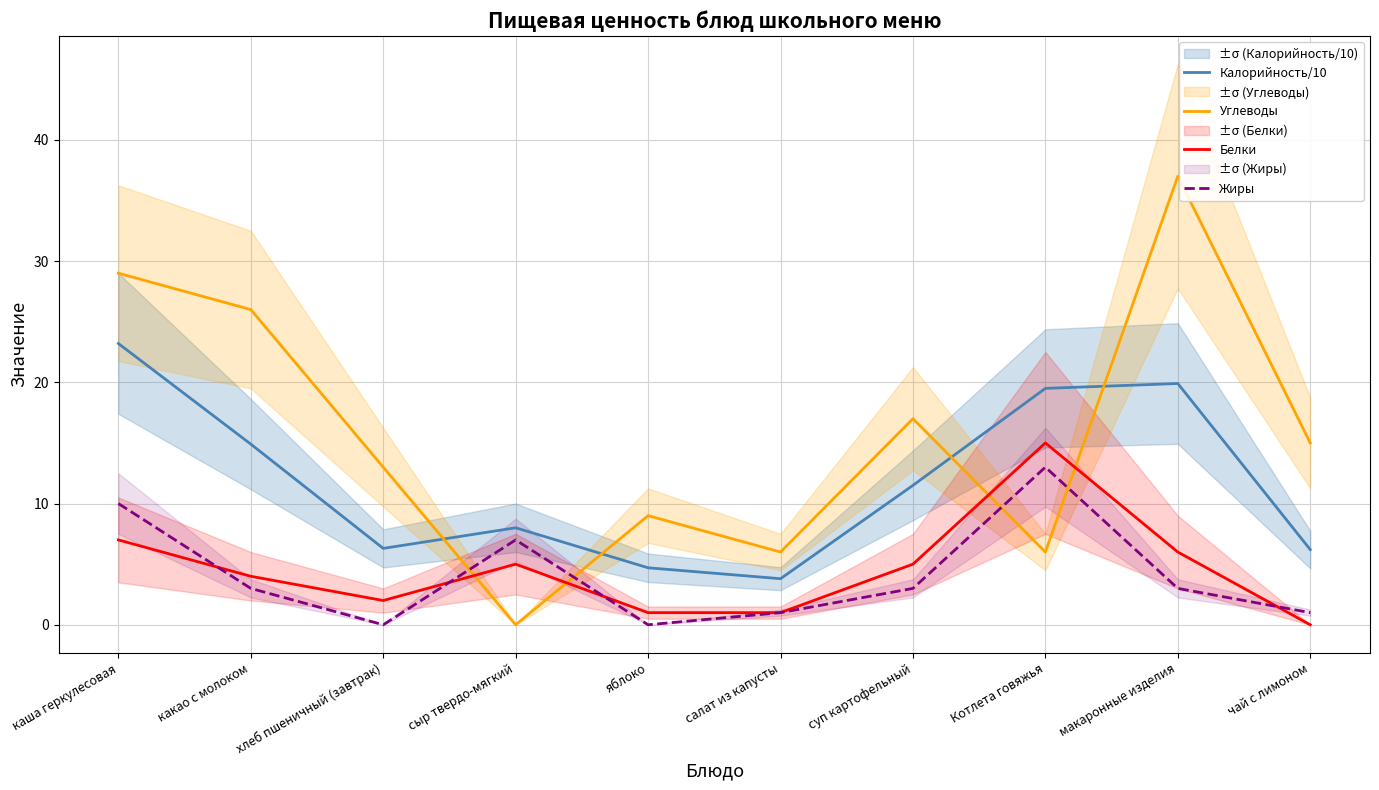

Rank the categories by Белки value from lowest to highest.

чай с лимоном, яблоко, салат из капусты, хлеб пшеничный (завтрак), какао с молоком, сыр твердо-мягкий, суп картофельный, макаронные изделия, каша геркулесовая, Котлета говяжья